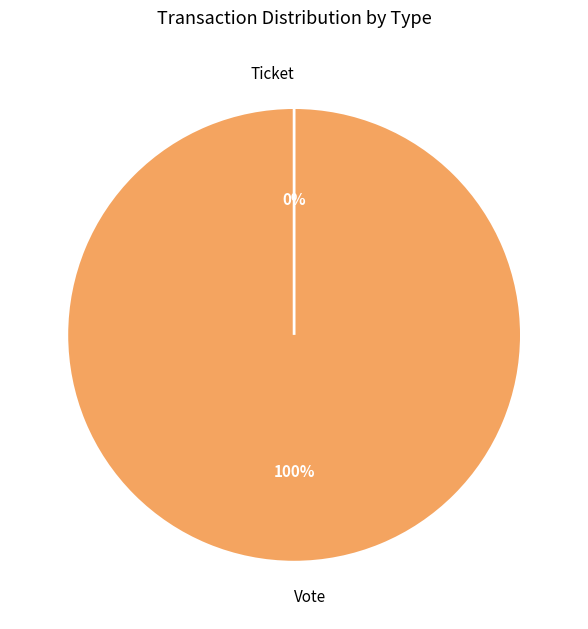

Does Ticket represent more than half of the total?

No